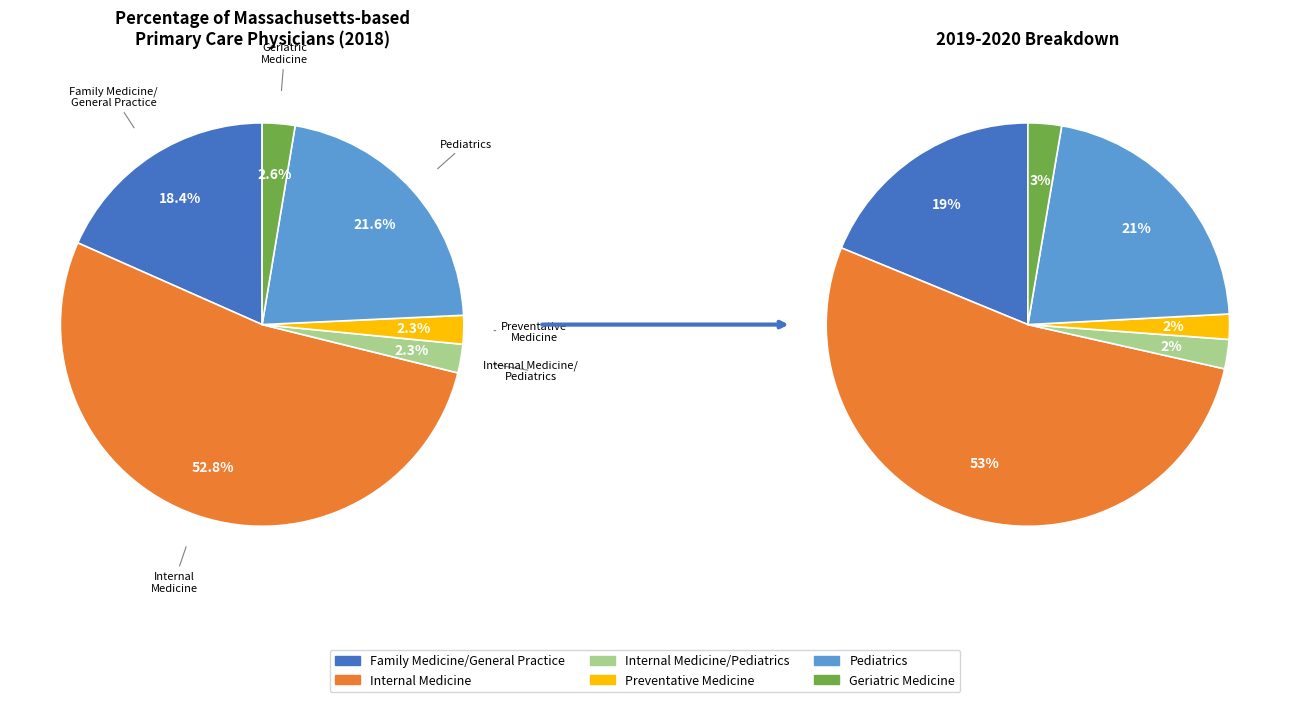

True or false: Family Medicine/General Practice accounts for 18% of the total.

True